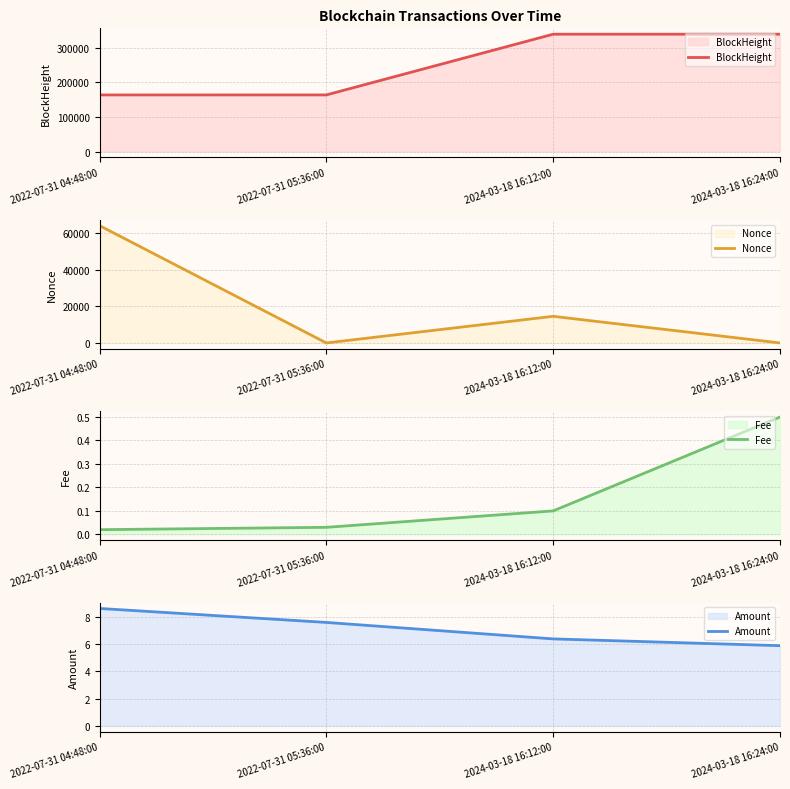

What is the approximate value of BlockHeight at 2024-03-18 16:24:00?

338460